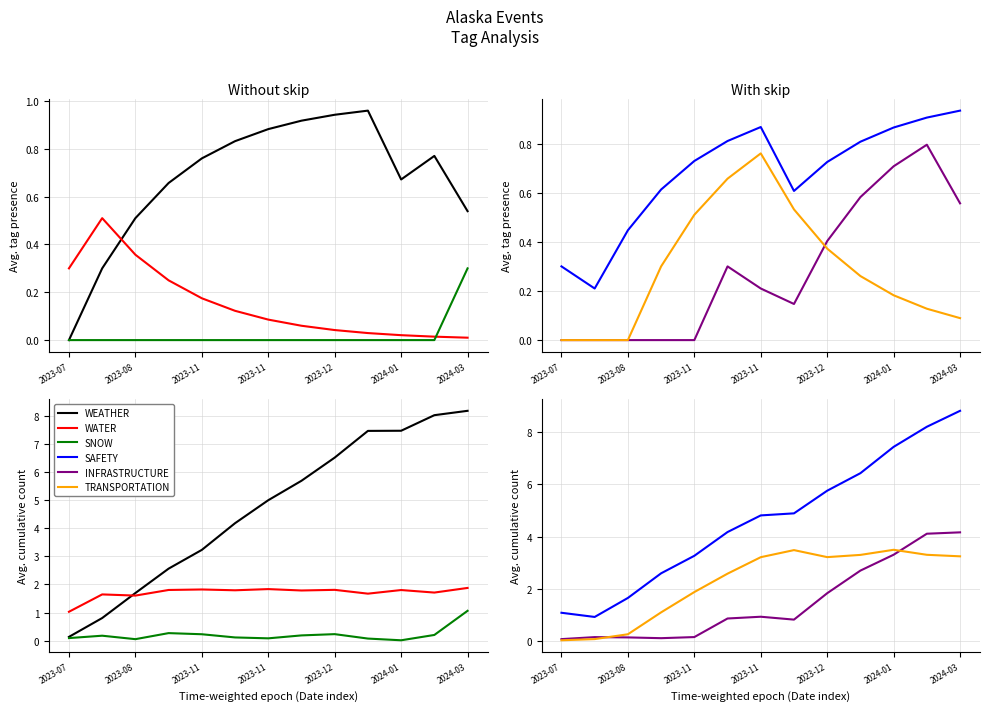

List the series in order of their peak value, highest first.

SAFETY, WEATHER, INFRASTRUCTURE, TRANSPORTATION, WATER, SNOW